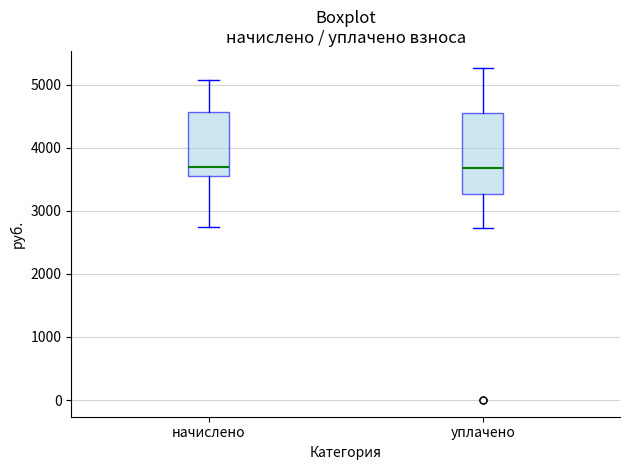

Reading left to right, read every box against the y-axis: the position of its median line, the range the box covers, and the ends of its whiskers. The values are not printed on the chart, so give them approximately, as read against the axis.

начислено: median 3700, box 3600 to 4600, whiskers 2700 to 5100
уплачено: median 3700, box 3300 to 4600, whiskers 2700 to 5300